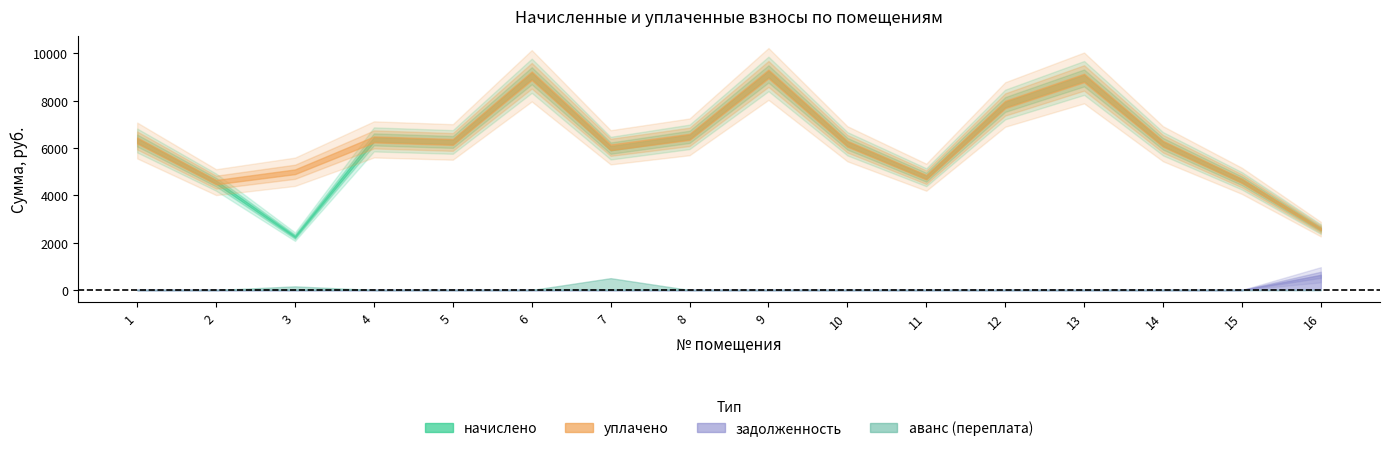

At which category is the sum across all series the highest?

9